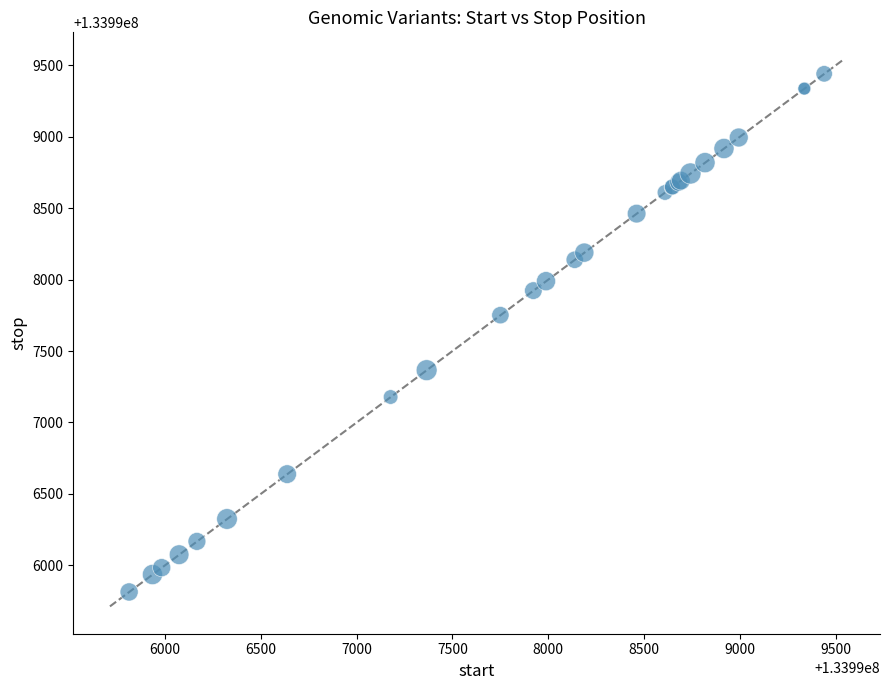

What Y value in the scatter plot is closest to 133997627?

133997751